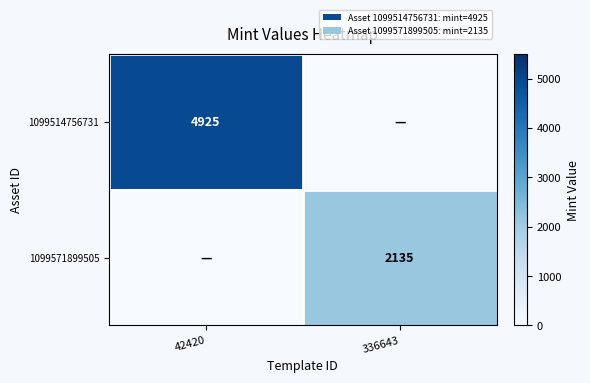

What is the difference between the highest and lowest values at 336643?

2135